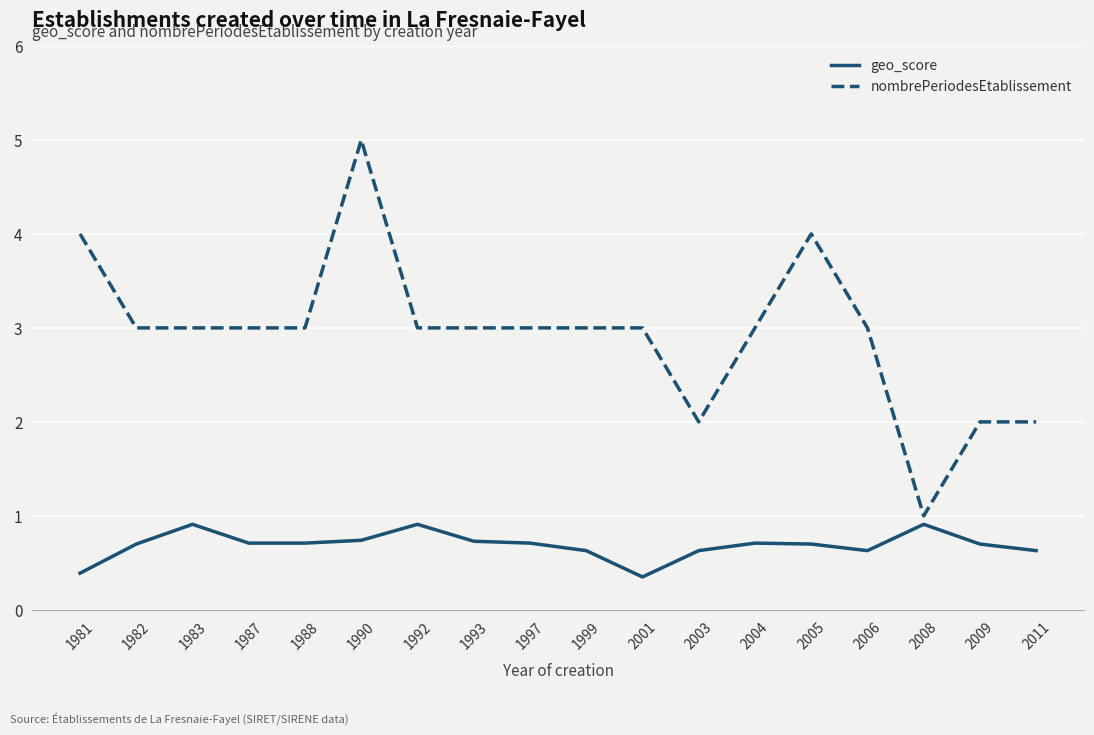

At which label does nombrePeriodesEtablissement first exceed 3?

1981